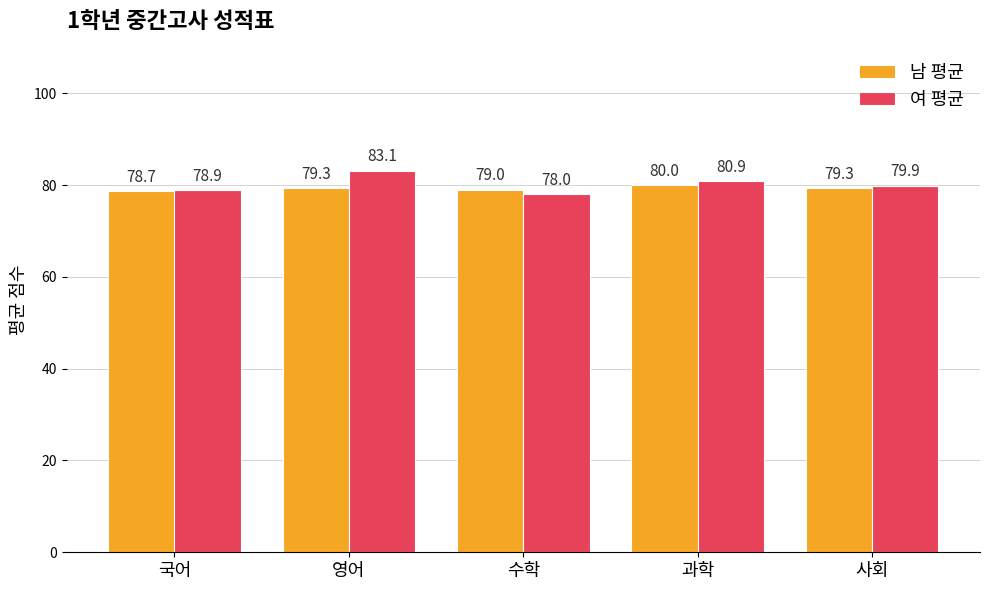

Rank the series by their maximum value, from lowest to highest.

남 평균, 여 평균